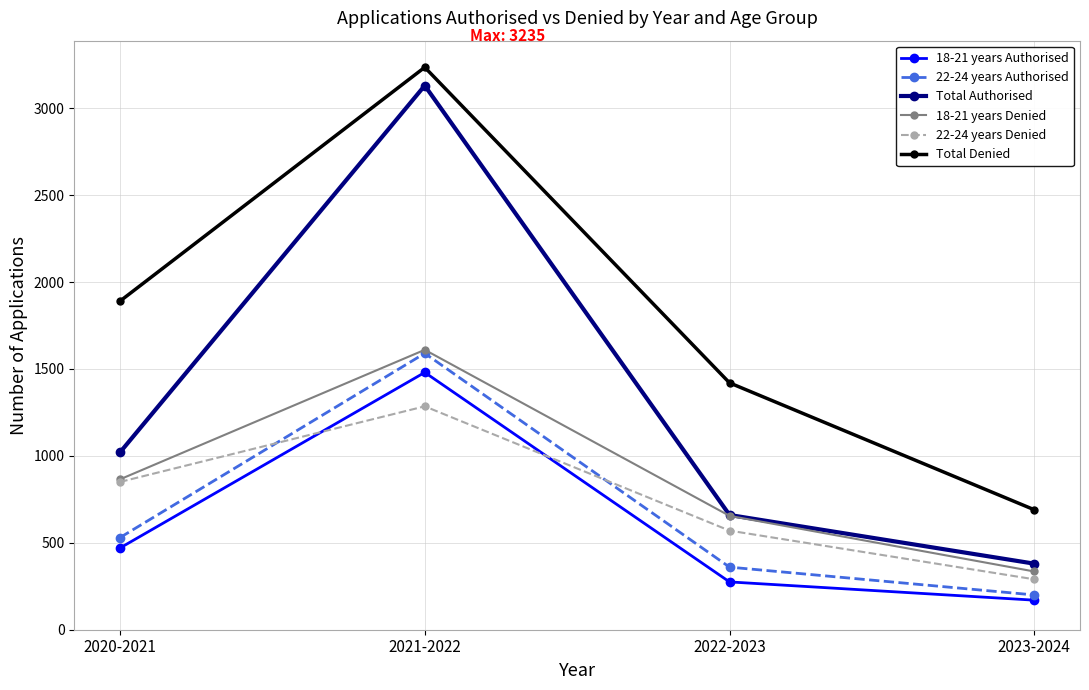

What is the average value of the 18-21 years Denied series?

866